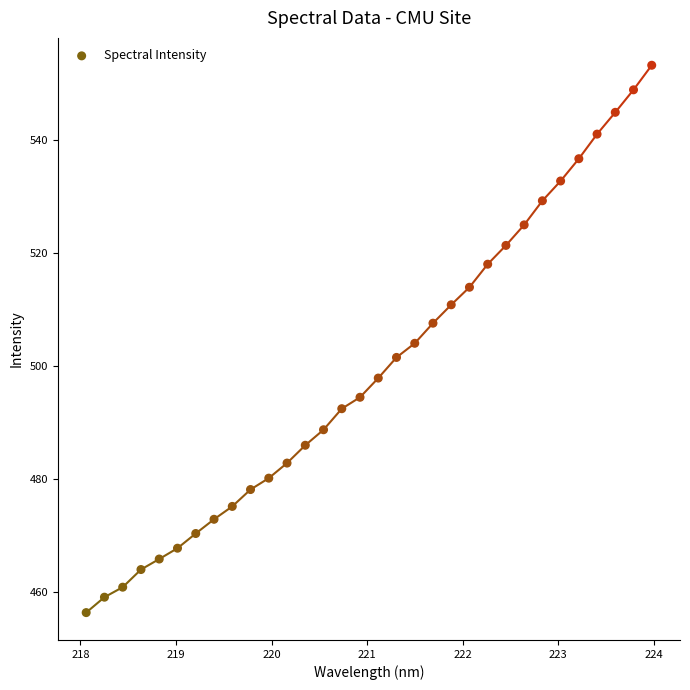

What is the range of X values (max minus min)?

5.9